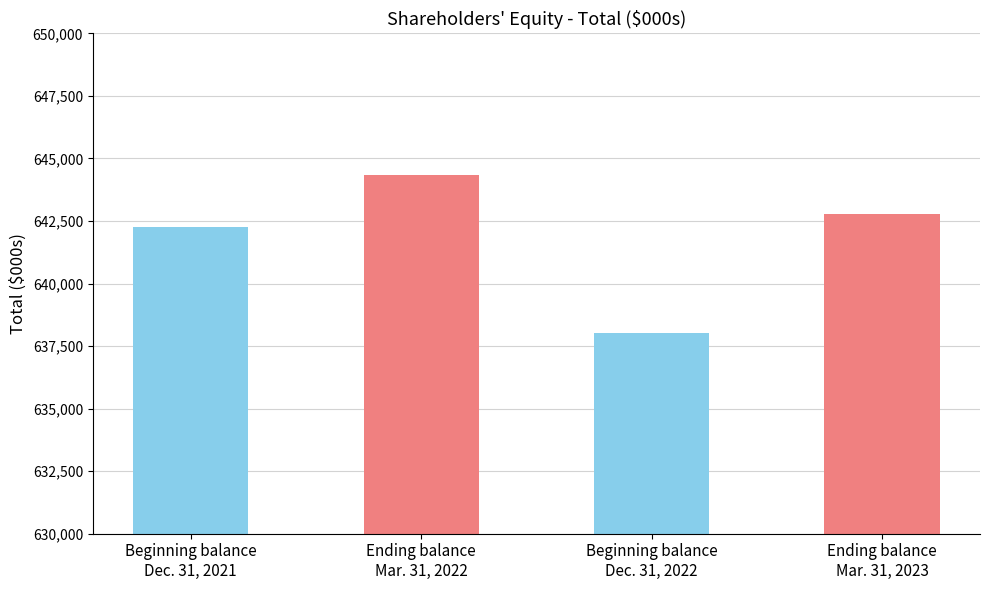

The value at Ending balance
Mar. 31, 2023 is 642780. True or false?

True